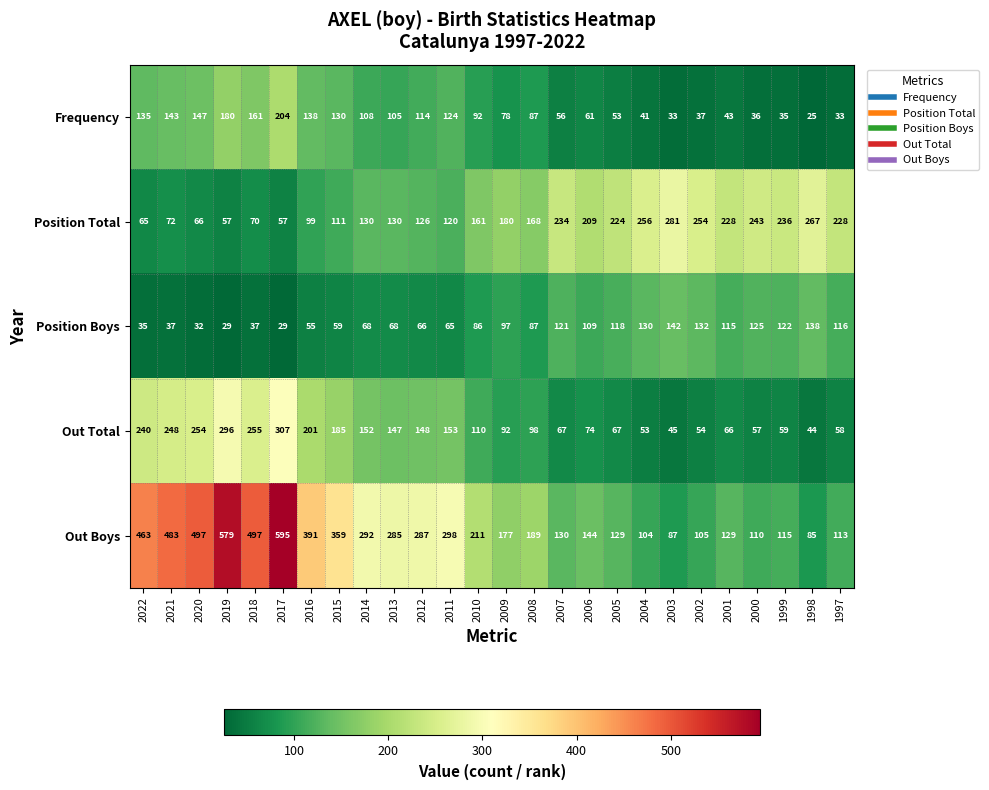

Which category has the highest value across all series?

2017